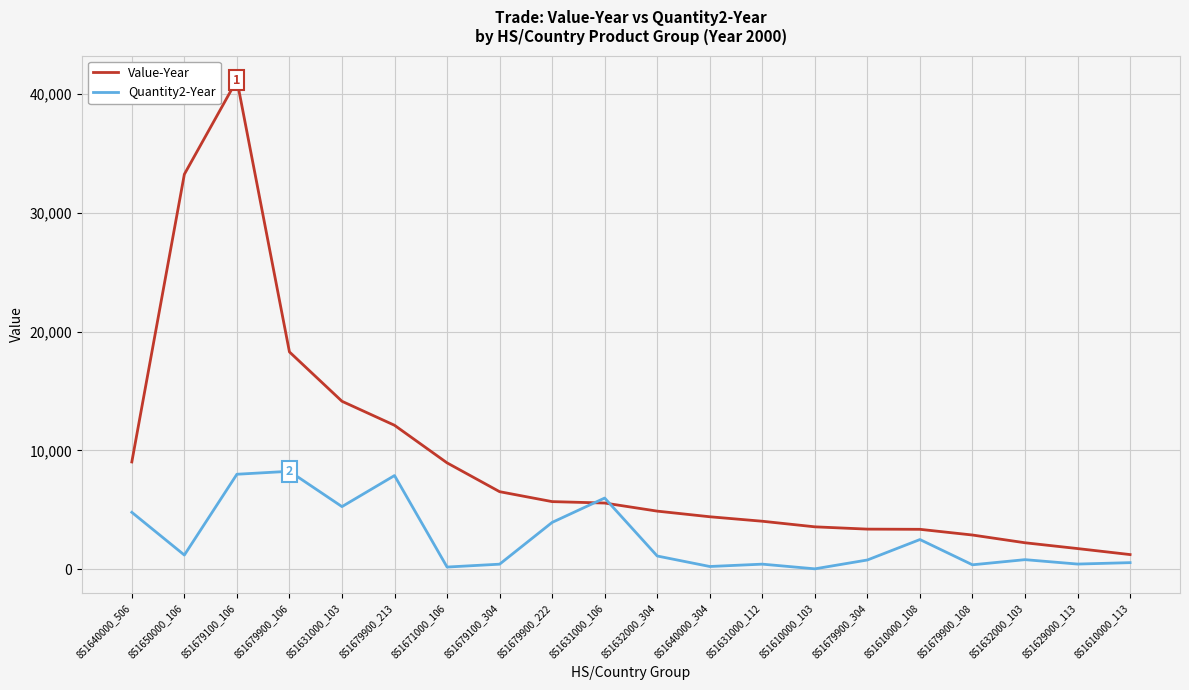

What are all the series names shown in the legend?

Value-Year, Quantity2-Year